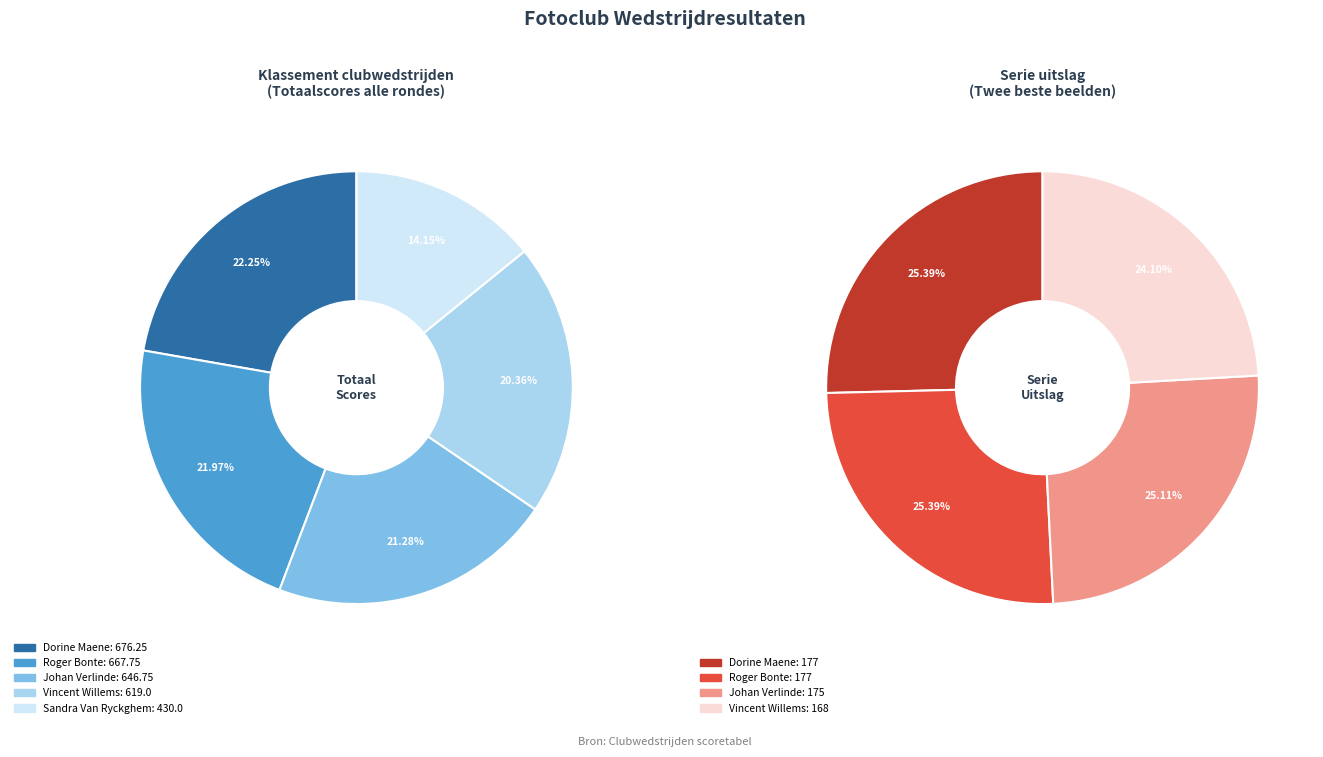

Approximately how many times larger is the value at Johan Verlinde compared to Roger Bonte?

1.0